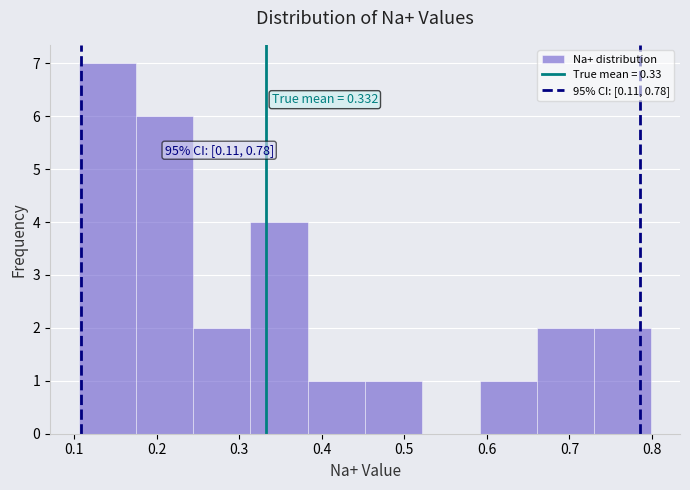

Over which range of the x-axis is the bar tallest?

0.11 to 0.17